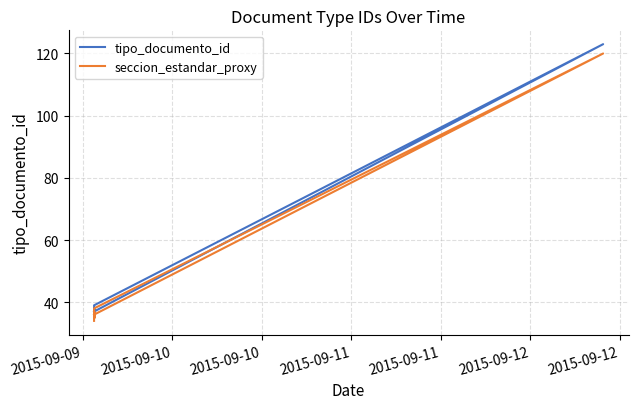

How many interior local valleys does the tipo_documento_id series have?

1